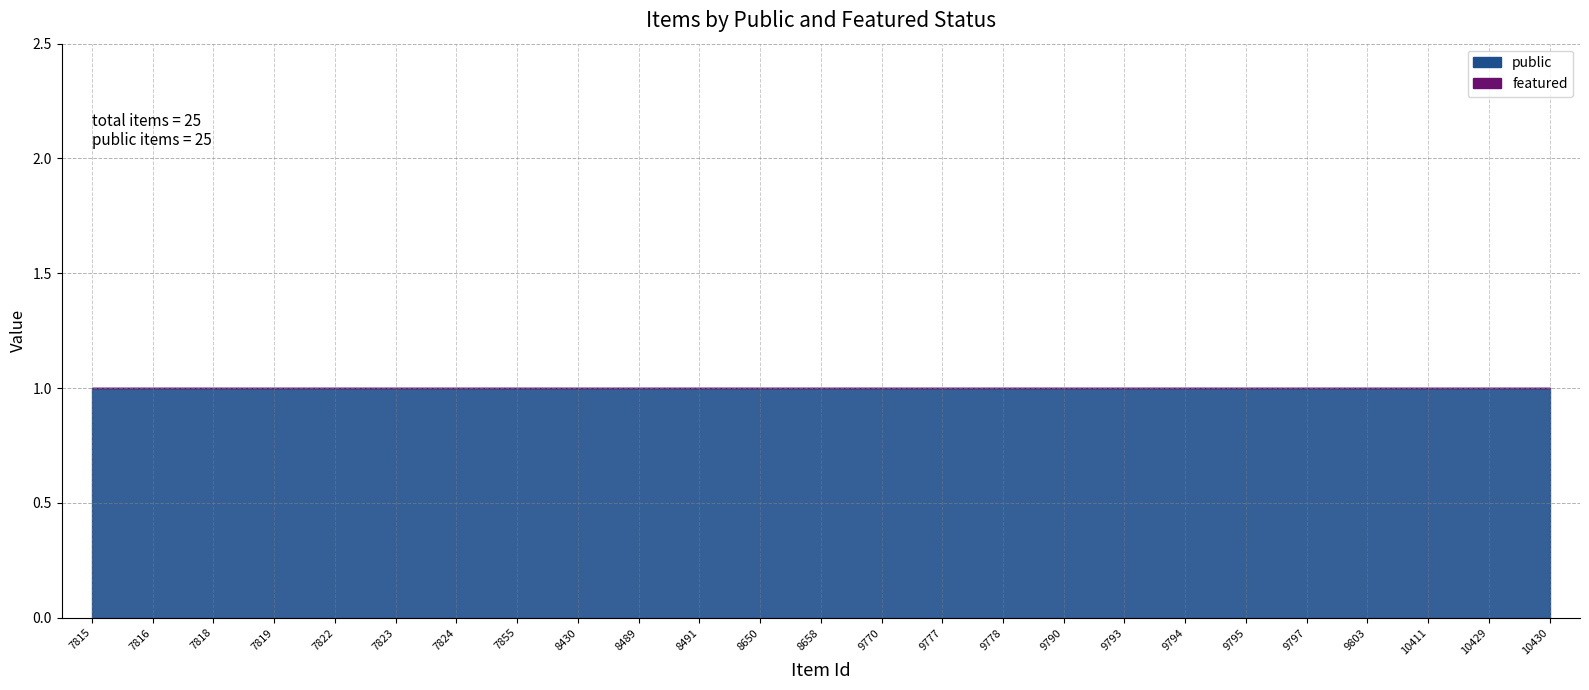

The public series shows 1 at 10429. True or false?

False